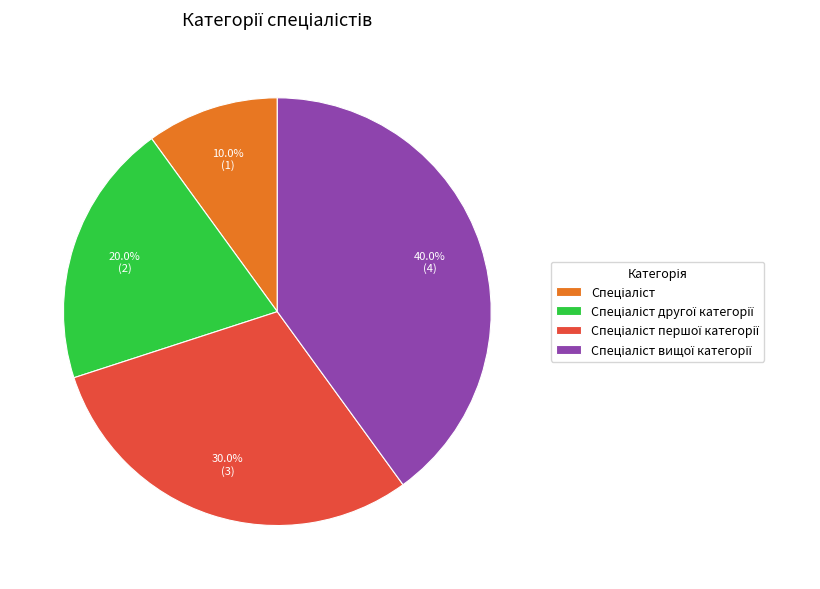

Is there any slice that represents more than half of the pie?

No